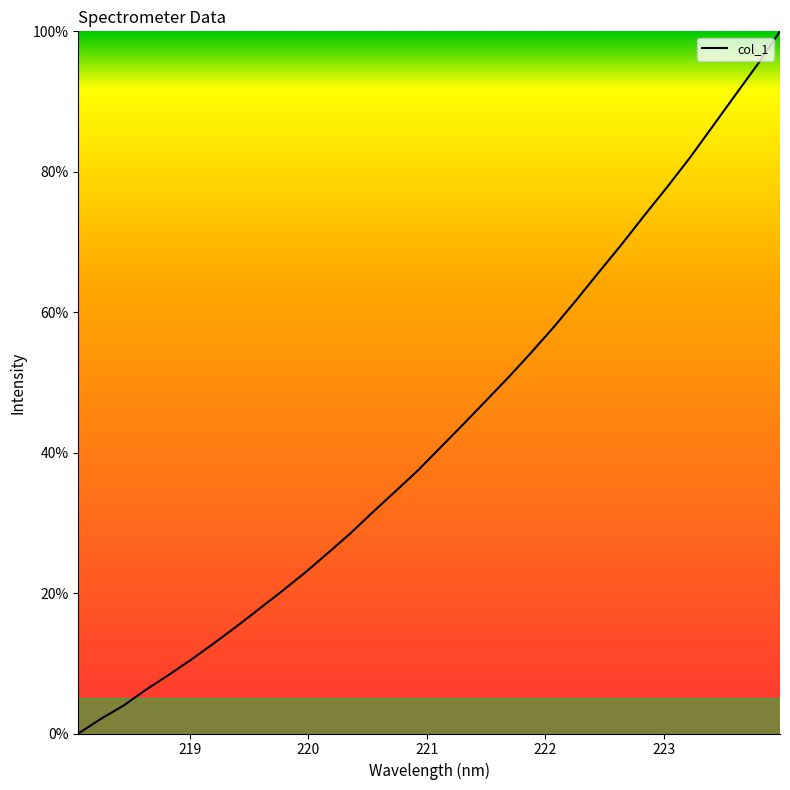

What is the difference between the maximum and minimum values?

100.0